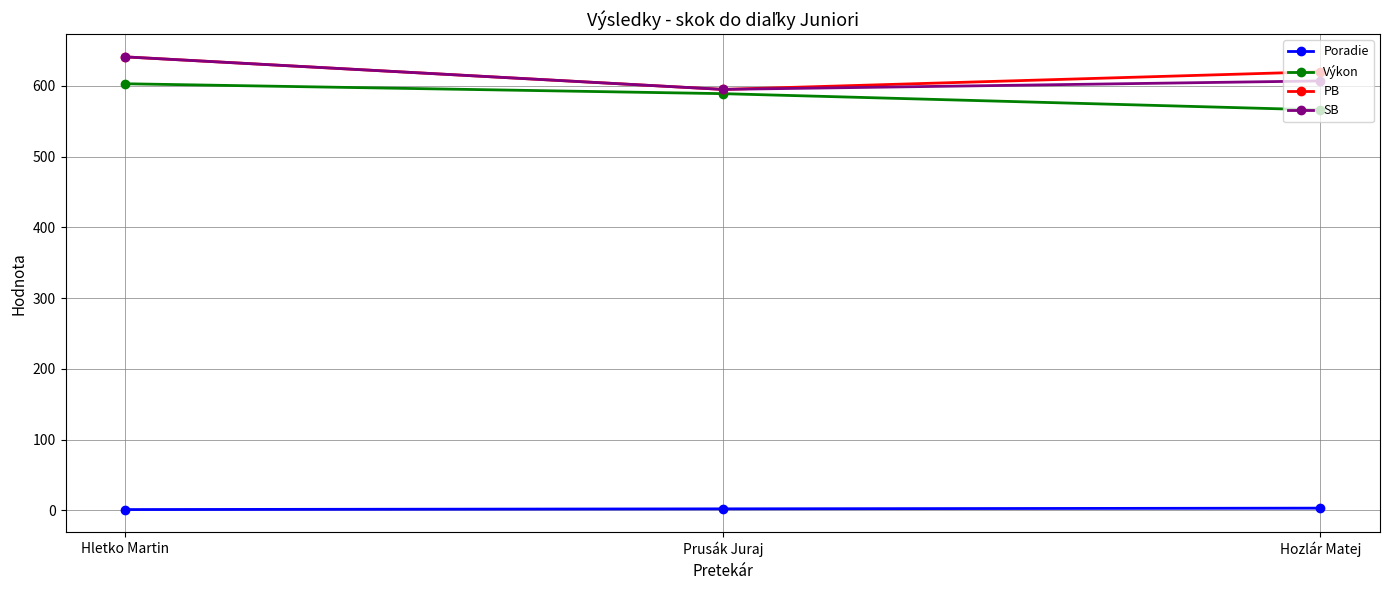

What is the greatest value displayed?

641